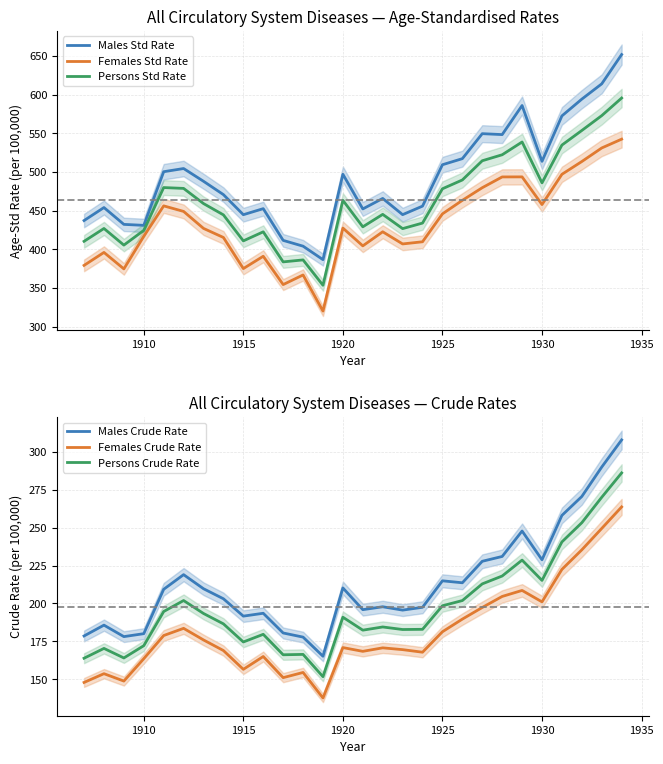

Count the number of data series in this chart.

6